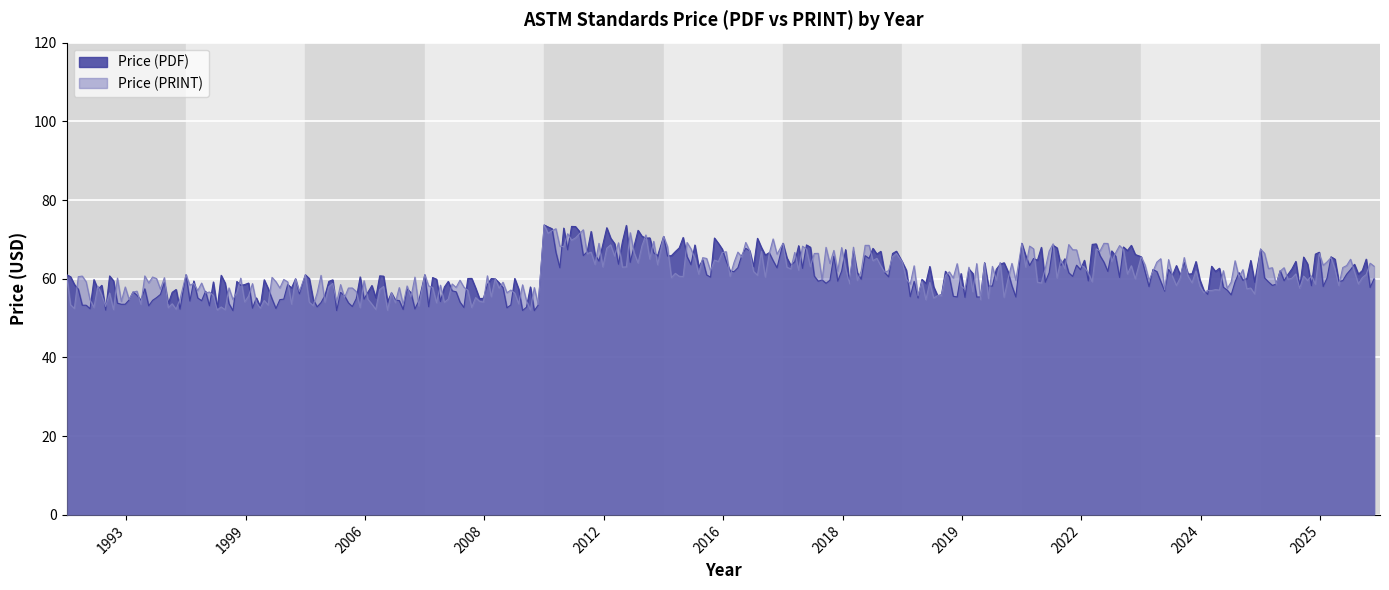

Which series has the largest range (max minus min)?

Price (PDF)